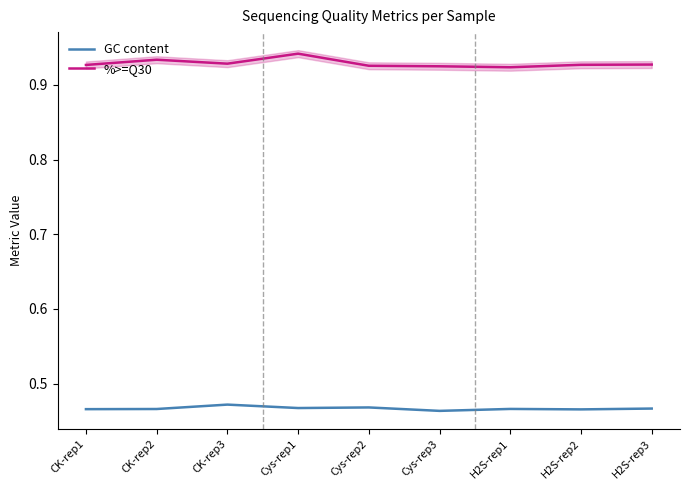

What is the minimum value for %>=Q30?

0.9